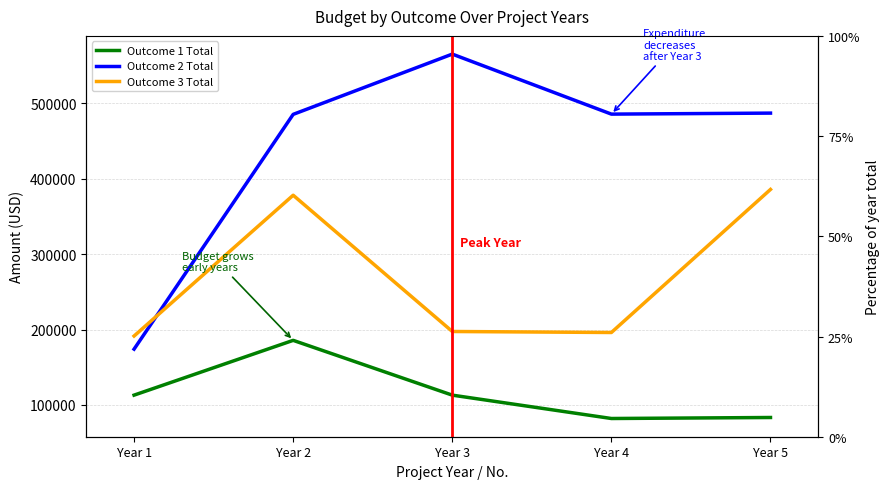

In Outcome 1 Total, how many points are lower than both neighbors (excluding endpoints)?

1